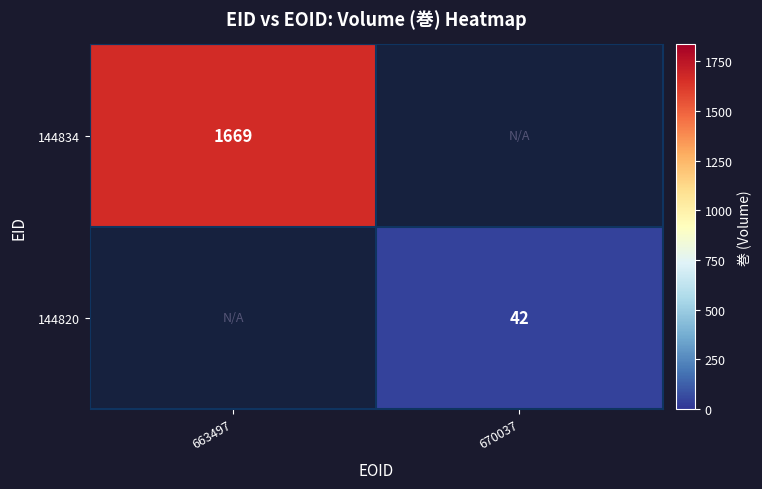

Is it true that 144820 equals 67 at 670037?

False